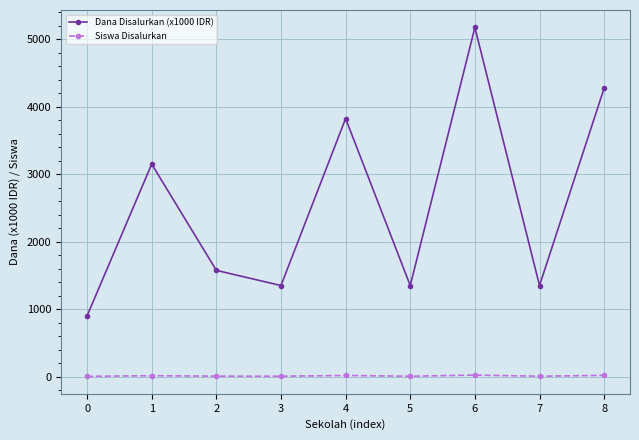

The Siswa Disalurkan series shows 4 at 0. True or false?

True